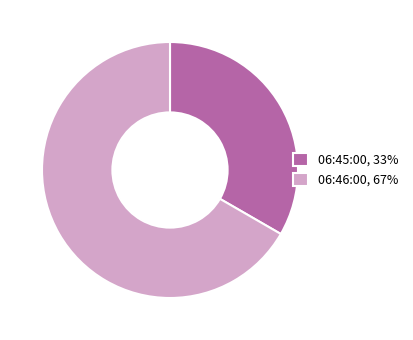

What is the ratio of the value at 06:45:00 to the value at 06:46:00?

0.5